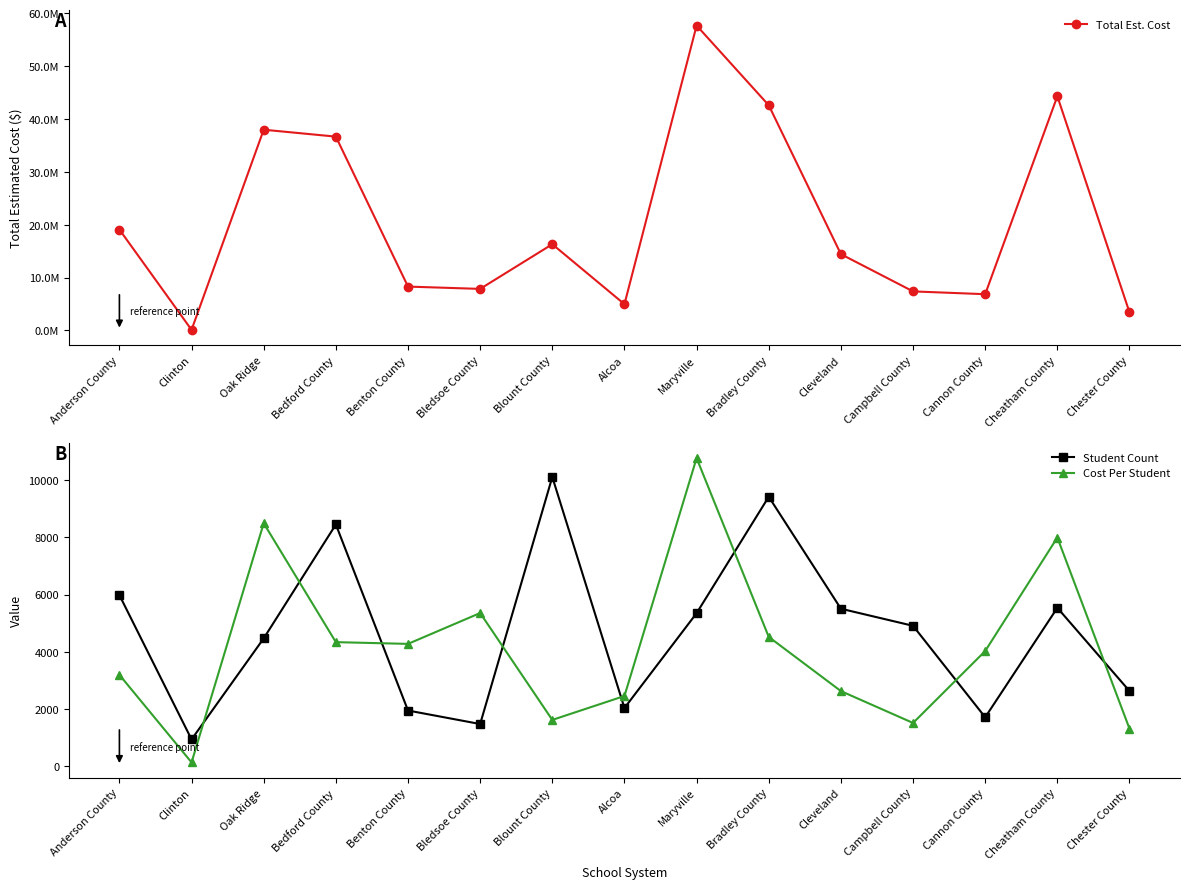

True or false: Cost Per Student and Total Est. Cost intersect in this chart.

False